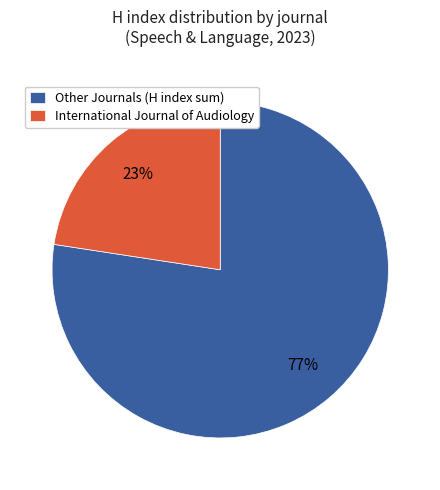

Is there a majority slice in this chart?

Yes